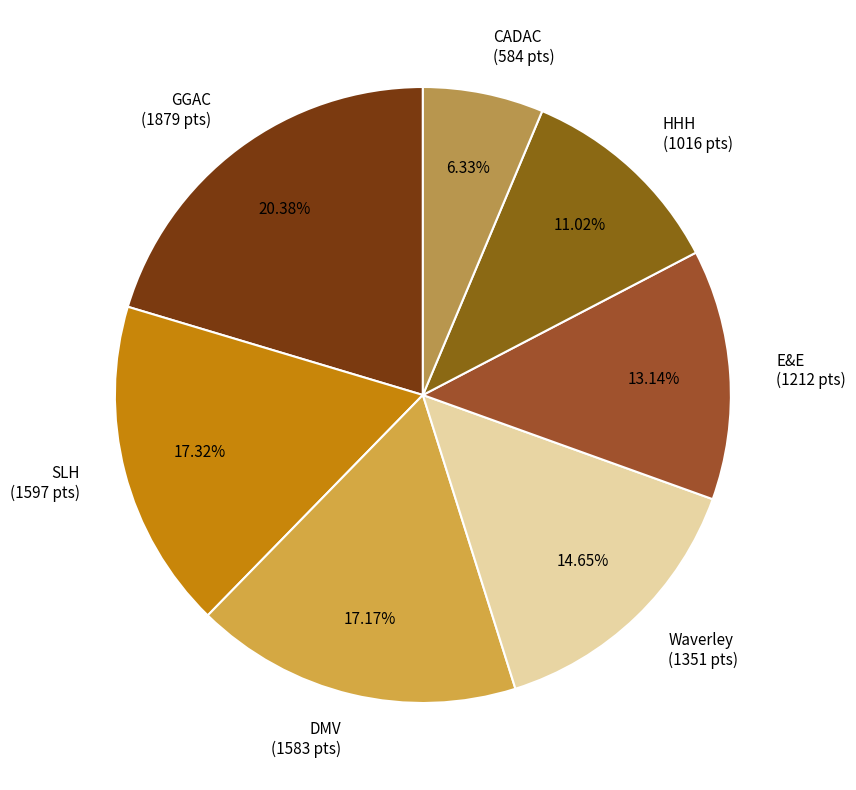

Which category has the smallest portion of the pie?

CADAC